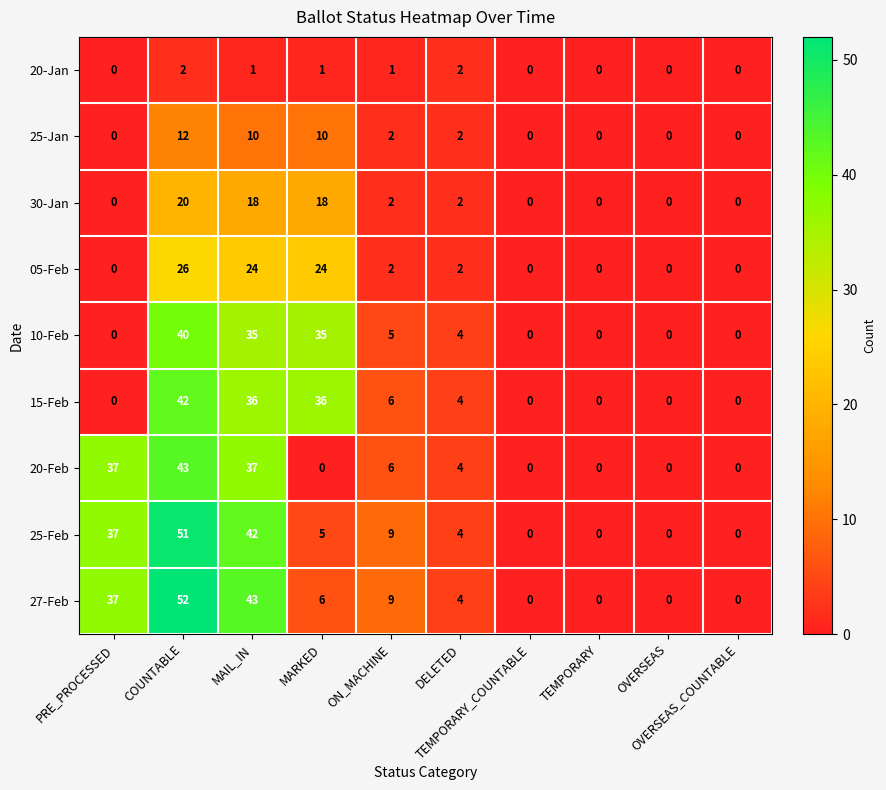

What is the spread (max minus min) of values at DELETED?

2